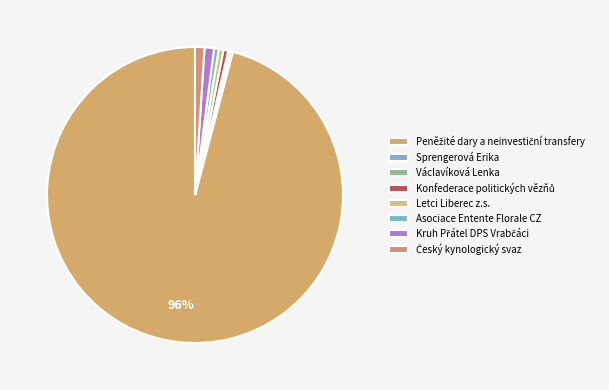

Is the sum of Kruh Přátel DPS Vrabčáci and Václavíková Lenka greater than half?

No